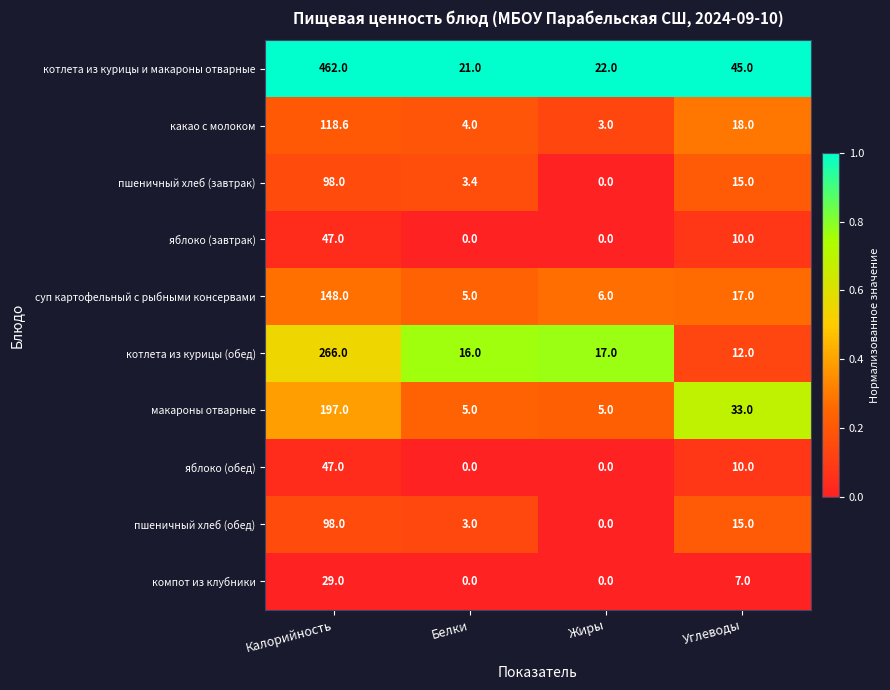

What is the greatest value displayed?

462.0